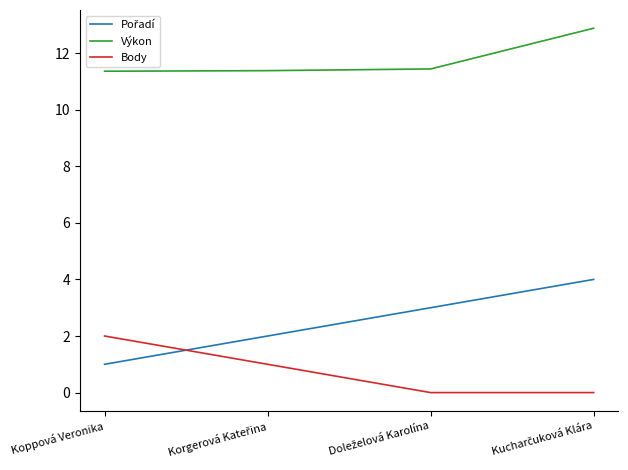

Which category has the highest value in the Body series?

Koppová Veronika